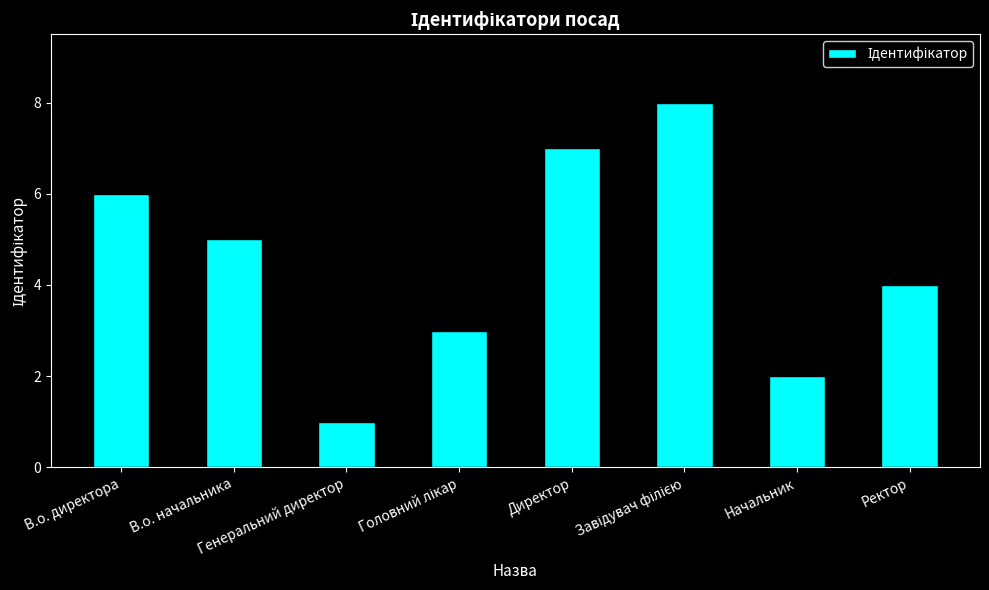

Is it true that the value at Начальник is 2?

True